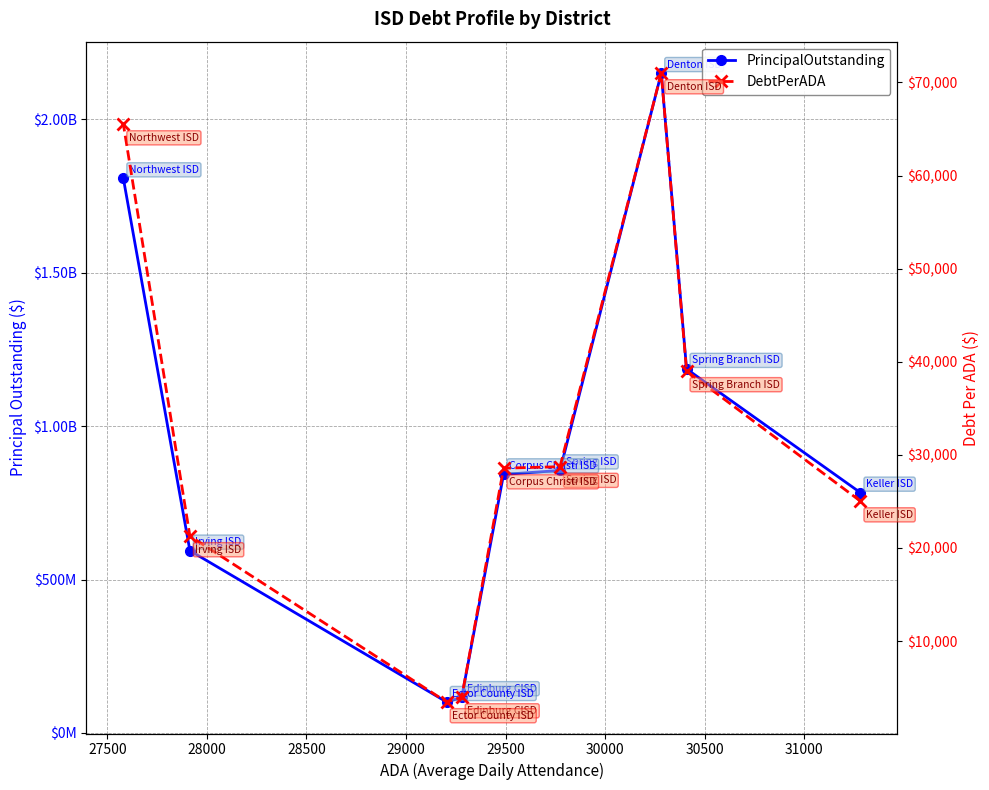

The value of DebtPerADA at 28500 is 13275.8. True or false?

False